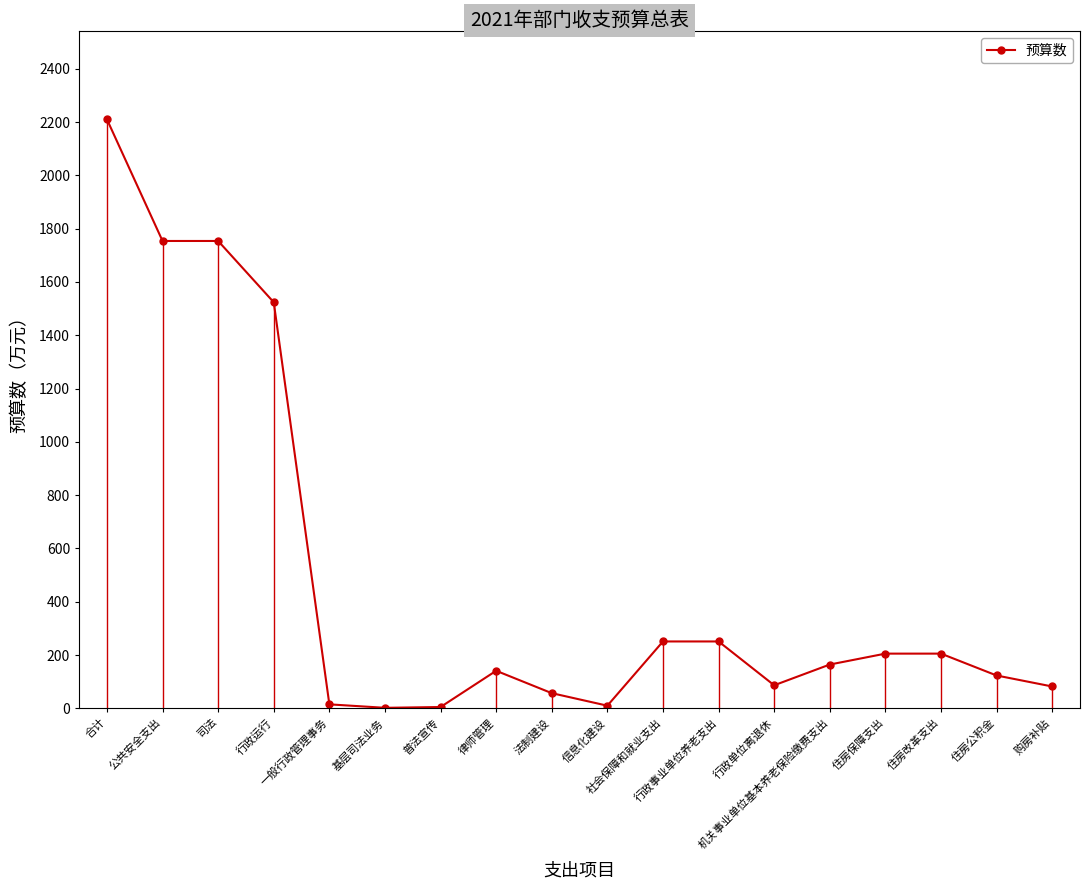

What is the sum of all values?

8840.6